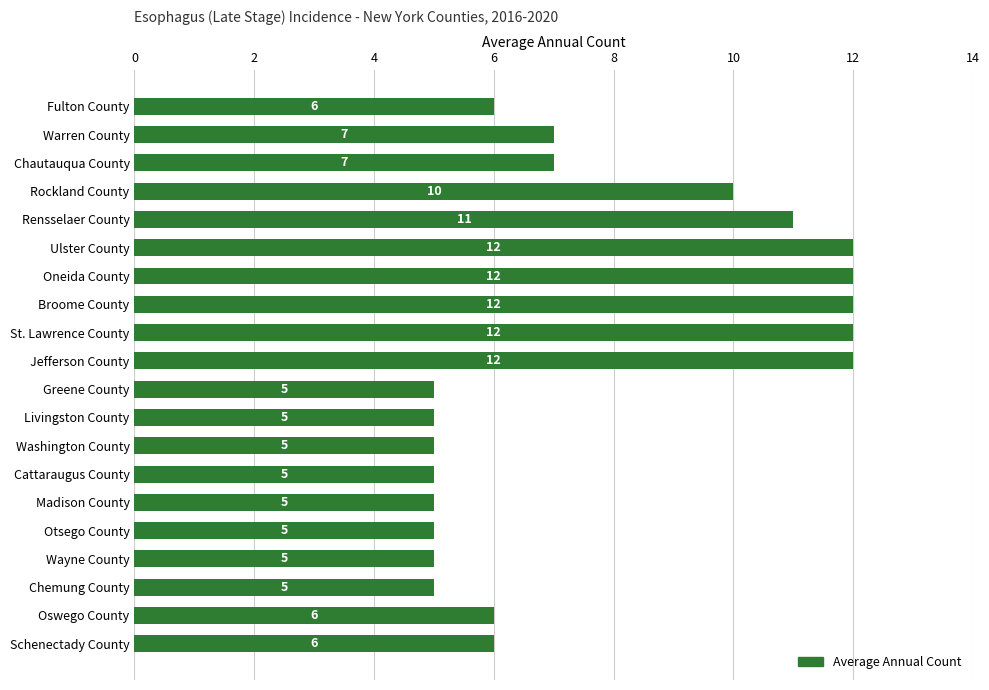

What is the minimum value shown in the chart?

5